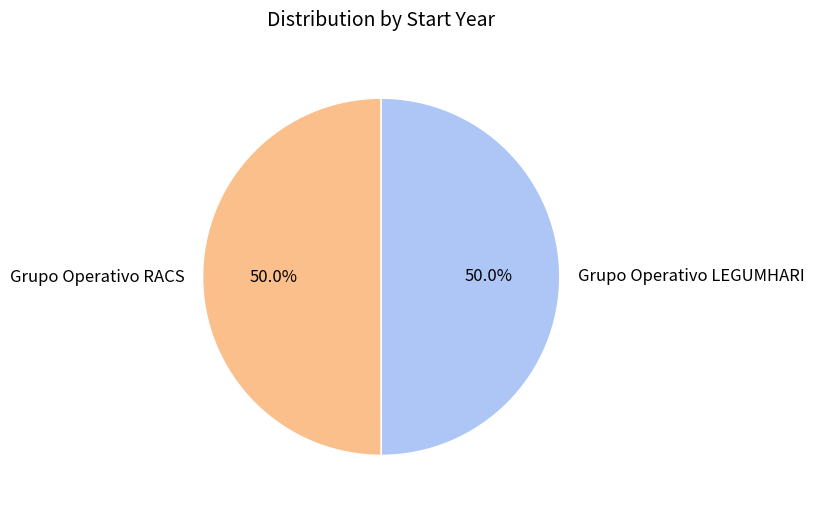

To the nearest percent, what is the combined percentage of Grupo Operativo RACS and Grupo Operativo LEGUMHARI?

100%